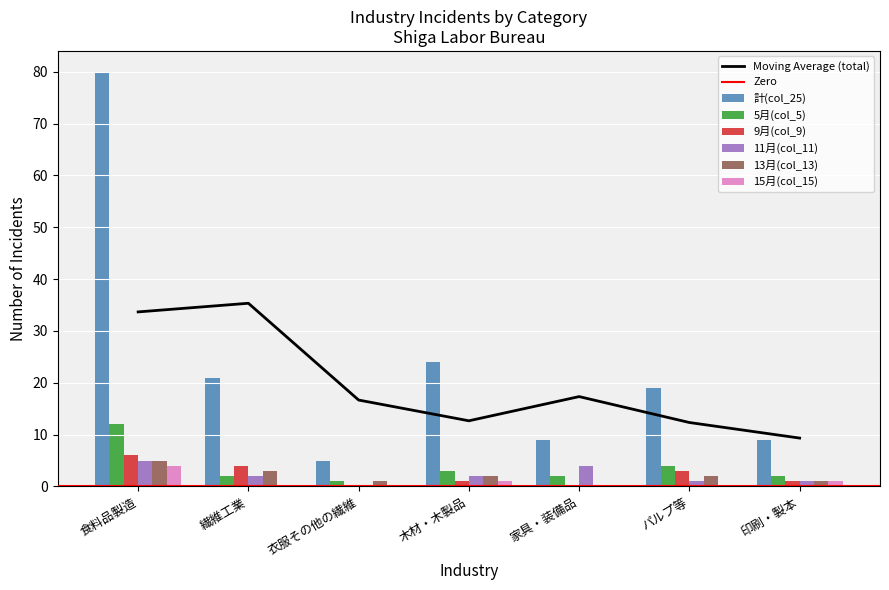

Rank the series at 衣服その他の繊維 from highest to lowest value.

計(col_25), 5月(col_5), 13月(col_13), 9月(col_9), 11月(col_11), 15月(col_15)